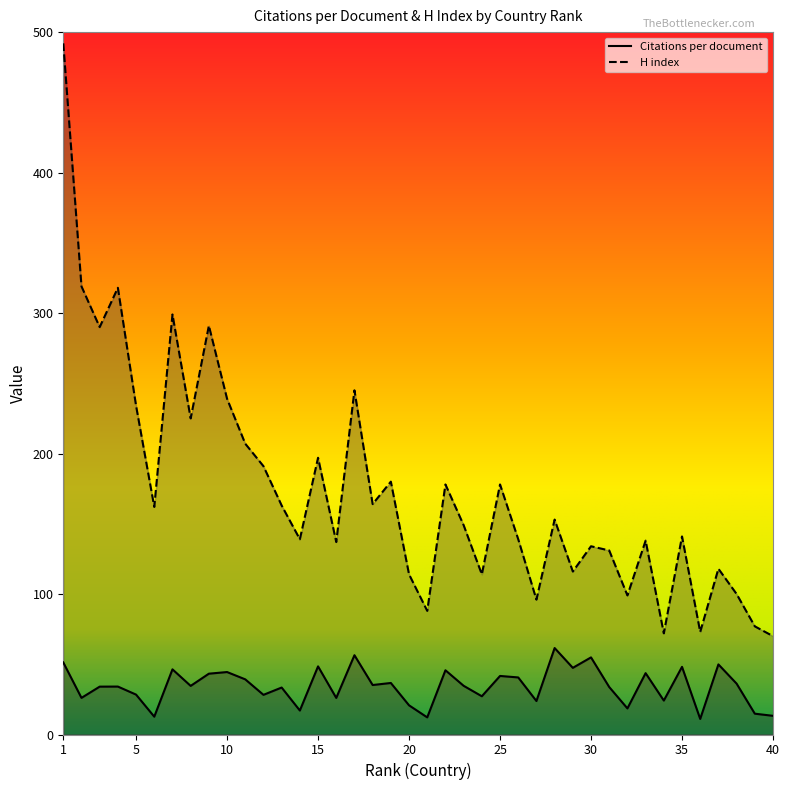

At which category is the sum across all series the highest?

1